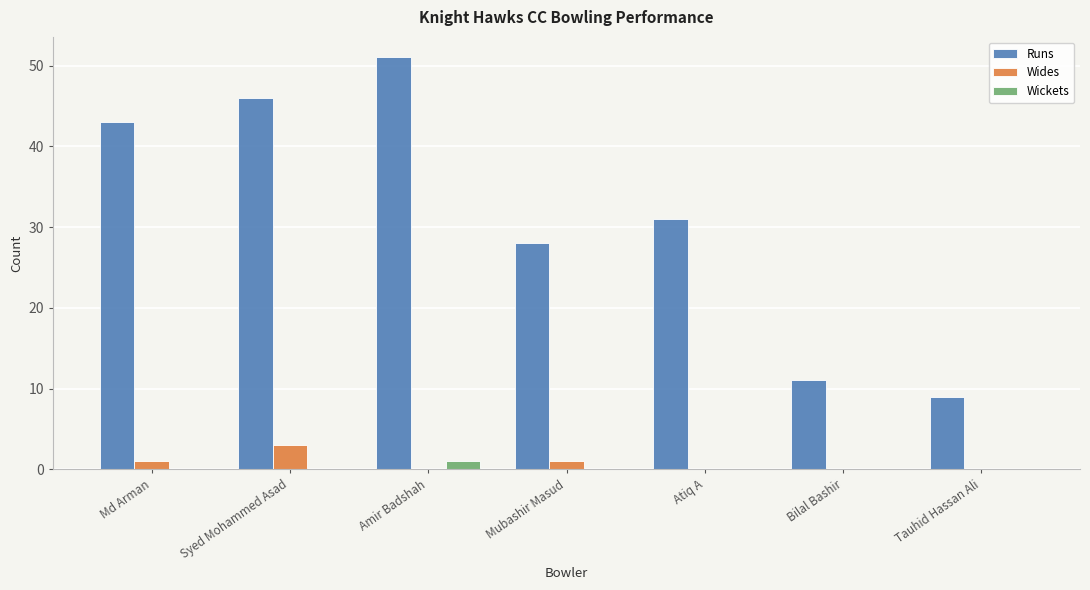

Which series has the largest total across all categories?

Runs